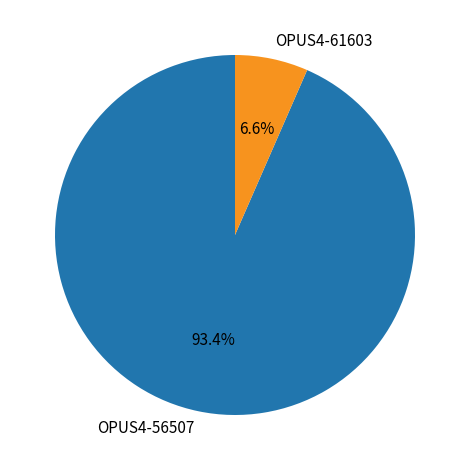

What is the total percentage of OPUS4-56507 and OPUS4-61603?

100.0%